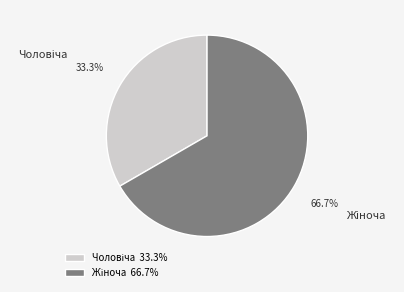

Is there a majority slice in this chart?

Yes